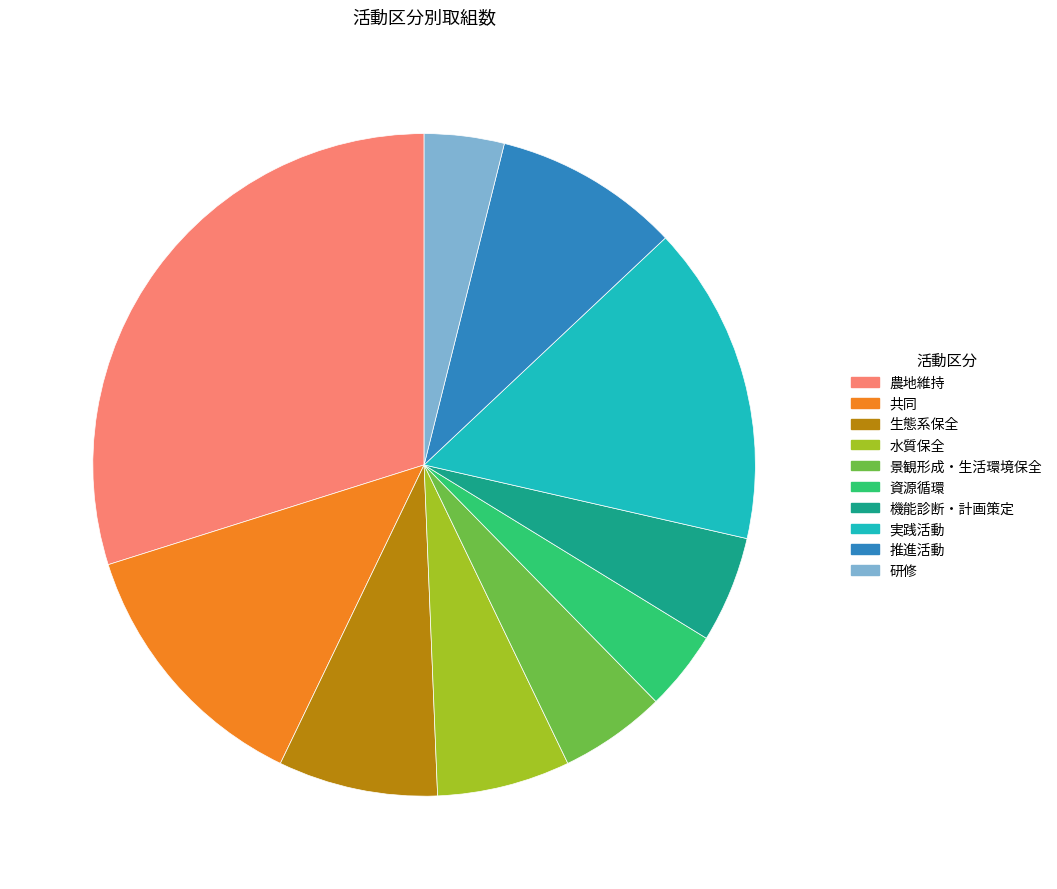

Between 農地維持 and 景観形成・生活環境保全, which is larger?

農地維持